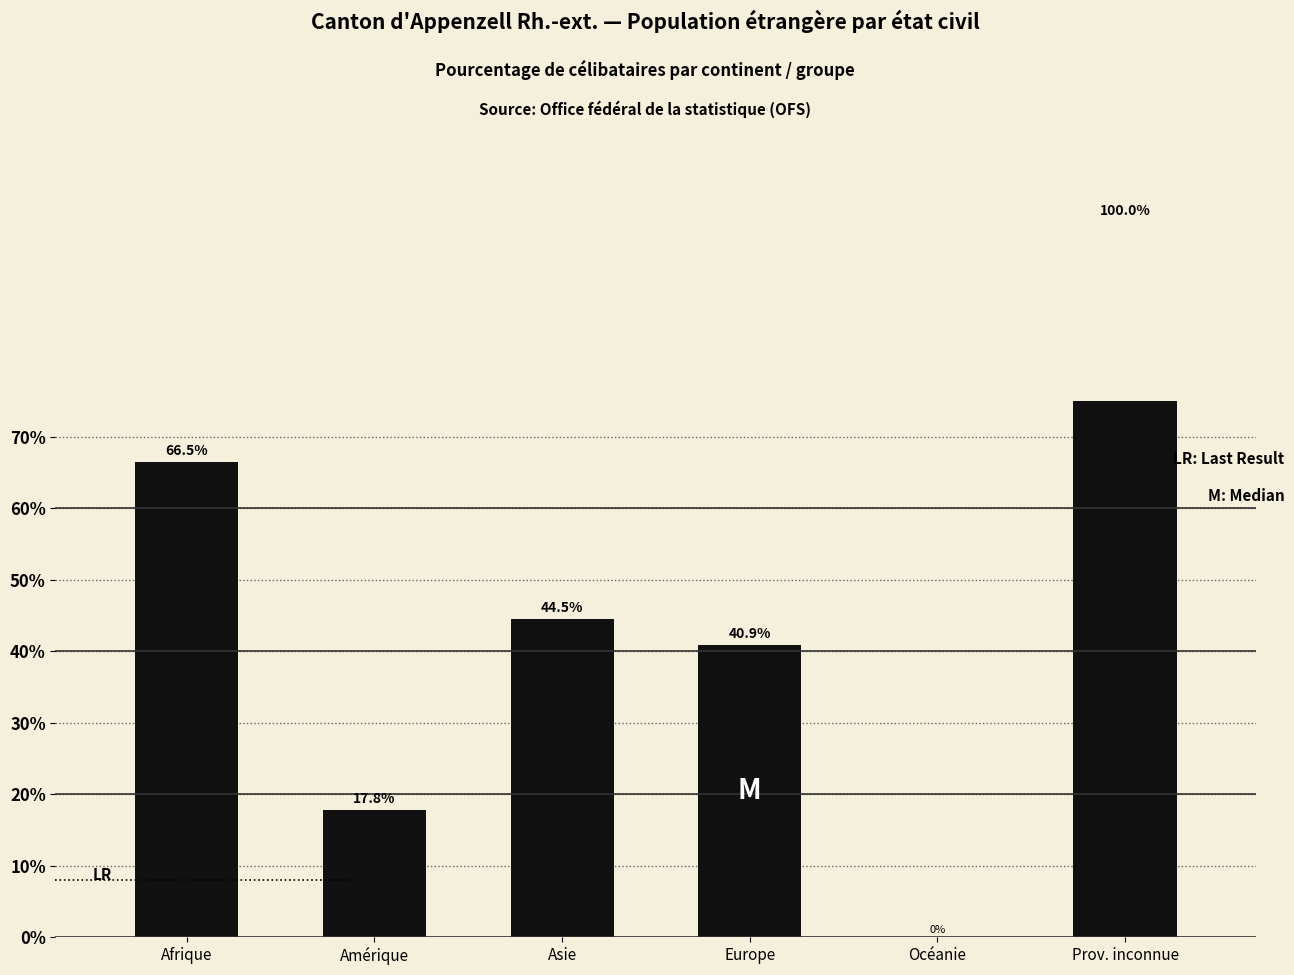

True or false: the data shows 40.9 at Europe.

True